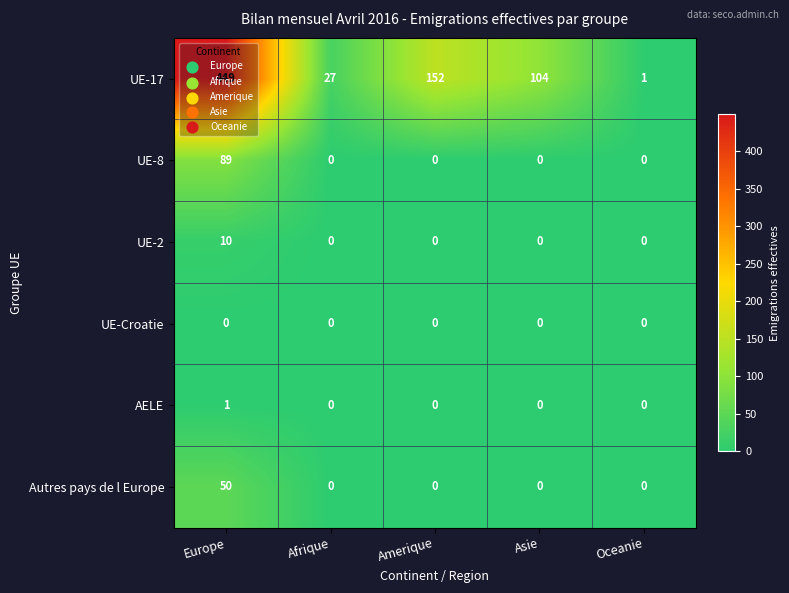

What is the difference between the maximum and minimum values in the UE-8 series?

89